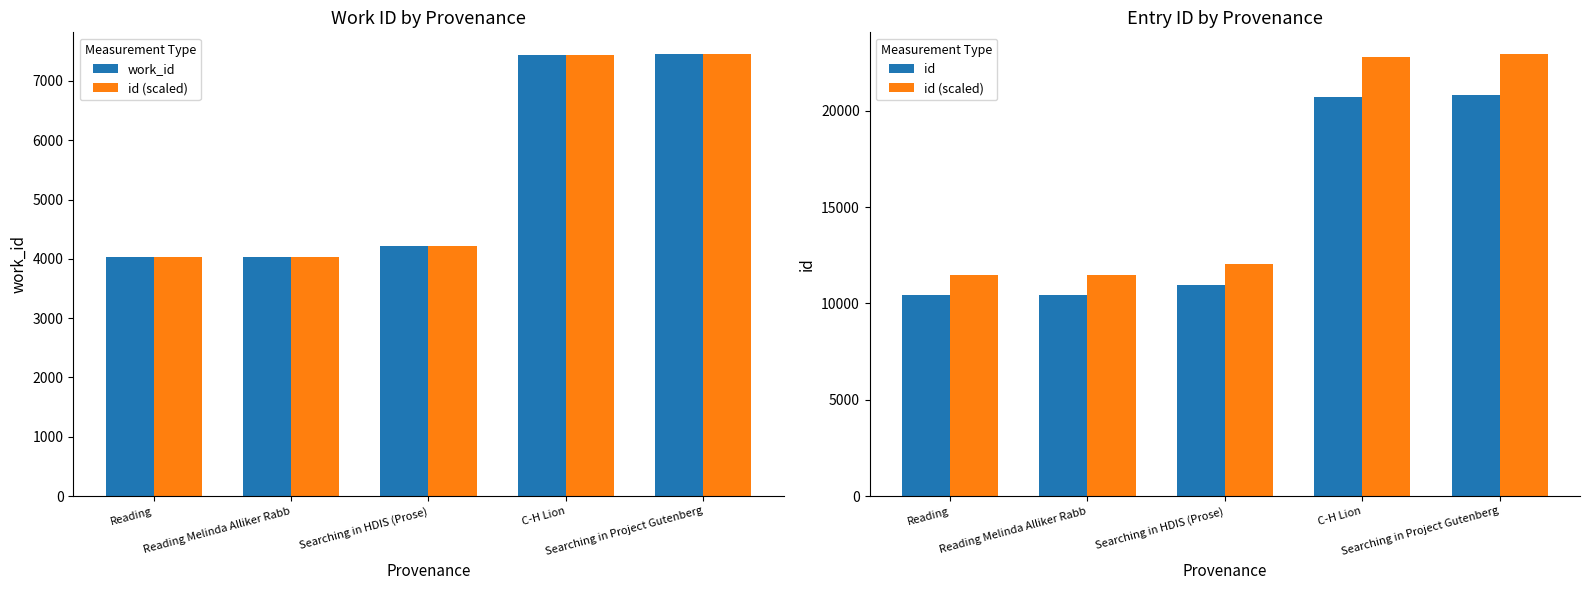

Rank the categories by id value from highest to lowest.

Searching in Project Gutenberg, C-H Lion, Searching in HDIS (Prose), Reading Melinda Alliker Rabb, Reading